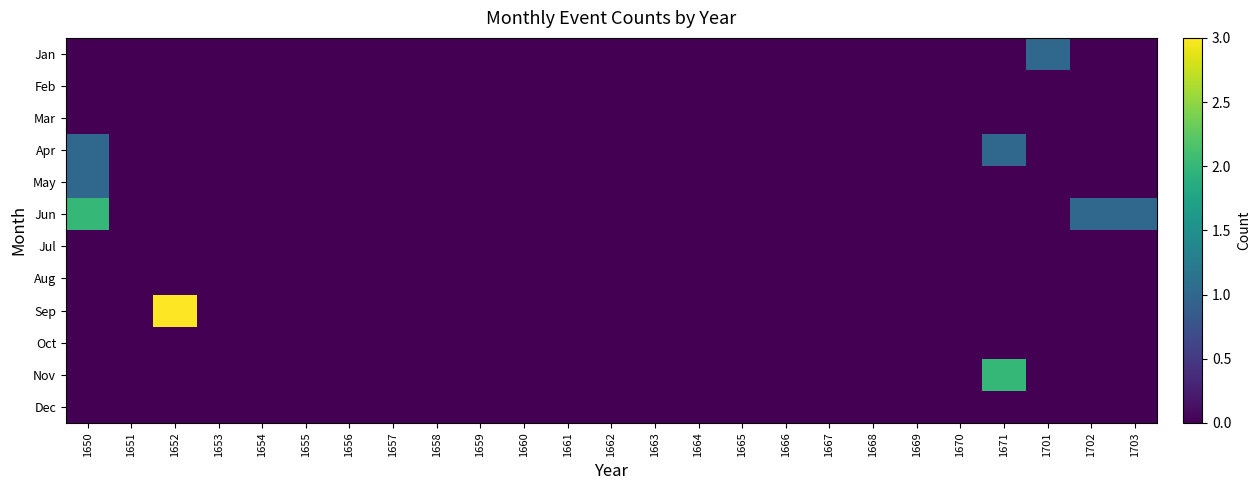

Reading left to right, list all the values displayed in this chart.

Jan: 1650=0	1651=0	1652=0	1653=0	1654=0	1655=0	1656=0	1657=0	1658=0	1659=0	1660=0	1661=0	1662=0	1663=0	1664=0	1665=0	1666=0	1667=0	1668=0	1669=0	1670=0	1671=0	1701=1	1702=0	1703=0
Feb: 1650=0	1651=0	1652=0	1653=0	1654=0	1655=0	1656=0	1657=0	1658=0	1659=0	1660=0	1661=0	1662=0	1663=0	1664=0	1665=0	1666=0	1667=0	1668=0	1669=0	1670=0	1671=0	1701=0	1702=0	1703=0
Mar: 1650=0	1651=0	1652=0	1653=0	1654=0	1655=0	1656=0	1657=0	1658=0	1659=0	1660=0	1661=0	1662=0	1663=0	1664=0	1665=0	1666=0	1667=0	1668=0	1669=0	1670=0	1671=0	1701=0	1702=0	1703=0
Apr: 1650=1	1651=0	1652=0	1653=0	1654=0	1655=0	1656=0	1657=0	1658=0	1659=0	1660=0	1661=0	1662=0	1663=0	1664=0	1665=0	1666=0	1667=0	1668=0	1669=0	1670=0	1671=1	1701=0	1702=0	1703=0
May: 1650=1	1651=0	1652=0	1653=0	1654=0	1655=0	1656=0	1657=0	1658=0	1659=0	1660=0	1661=0	1662=0	1663=0	1664=0	1665=0	1666=0	1667=0	1668=0	1669=0	1670=0	1671=0	1701=0	1702=0	1703=0
Jun: 1650=2	1651=0	1652=0	1653=0	1654=0	1655=0	1656=0	1657=0	1658=0	1659=0	1660=0	1661=0	1662=0	1663=0	1664=0	1665=0	1666=0	1667=0	1668=0	1669=0	1670=0	1671=0	1701=0	1702=1	1703=1
Jul: 1650=0	1651=0	1652=0	1653=0	1654=0	1655=0	1656=0	1657=0	1658=0	1659=0	1660=0	1661=0	1662=0	1663=0	1664=0	1665=0	1666=0	1667=0	1668=0	1669=0	1670=0	1671=0	1701=0	1702=0	1703=0
Aug: 1650=0	1651=0	1652=0	1653=0	1654=0	1655=0	1656=0	1657=0	1658=0	1659=0	1660=0	1661=0	1662=0	1663=0	1664=0	1665=0	1666=0	1667=0	1668=0	1669=0	1670=0	1671=0	1701=0	1702=0	1703=0
Sep: 1650=0	1651=0	1652=3	1653=0	1654=0	1655=0	1656=0	1657=0	1658=0	1659=0	1660=0	1661=0	1662=0	1663=0	1664=0	1665=0	1666=0	1667=0	1668=0	1669=0	1670=0	1671=0	1701=0	1702=0	1703=0
Oct: 1650=0	1651=0	1652=0	1653=0	1654=0	1655=0	1656=0	1657=0	1658=0	1659=0	1660=0	1661=0	1662=0	1663=0	1664=0	1665=0	1666=0	1667=0	1668=0	1669=0	1670=0	1671=0	1701=0	1702=0	1703=0
Nov: 1650=0	1651=0	1652=0	1653=0	1654=0	1655=0	1656=0	1657=0	1658=0	1659=0	1660=0	1661=0	1662=0	1663=0	1664=0	1665=0	1666=0	1667=0	1668=0	1669=0	1670=0	1671=2	1701=0	1702=0	1703=0
Dec: 1650=0	1651=0	1652=0	1653=0	1654=0	1655=0	1656=0	1657=0	1658=0	1659=0	1660=0	1661=0	1662=0	1663=0	1664=0	1665=0	1666=0	1667=0	1668=0	1669=0	1670=0	1671=0	1701=0	1702=0	1703=0